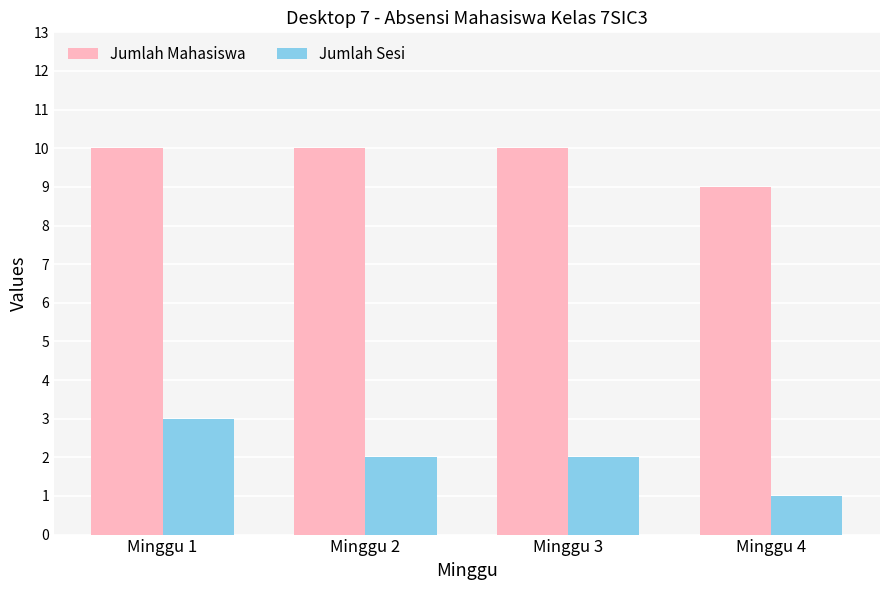

What is the total value across all series at Minggu 2?

12